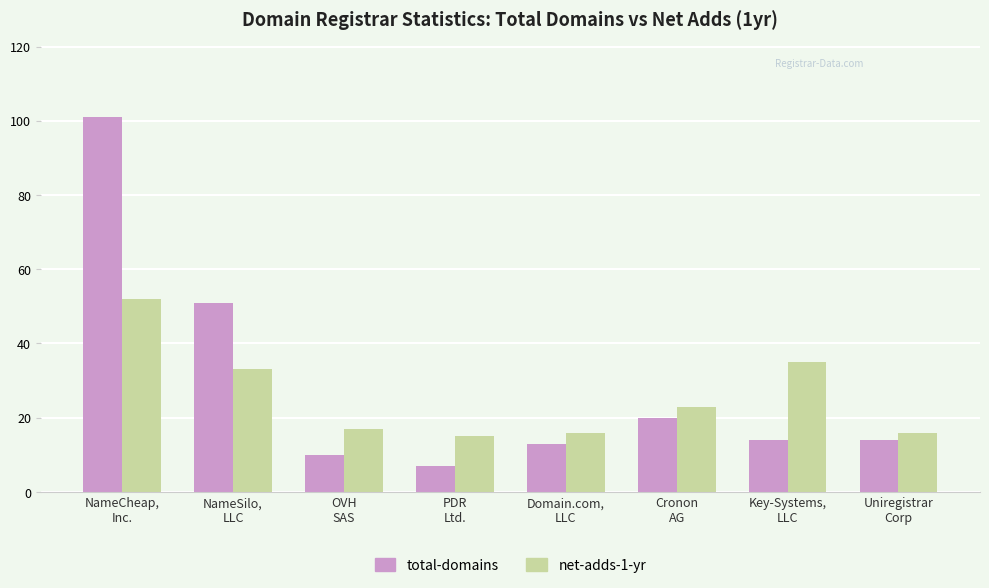

Which label corresponds to the largest value in the chart?

NameCheap,
Inc.